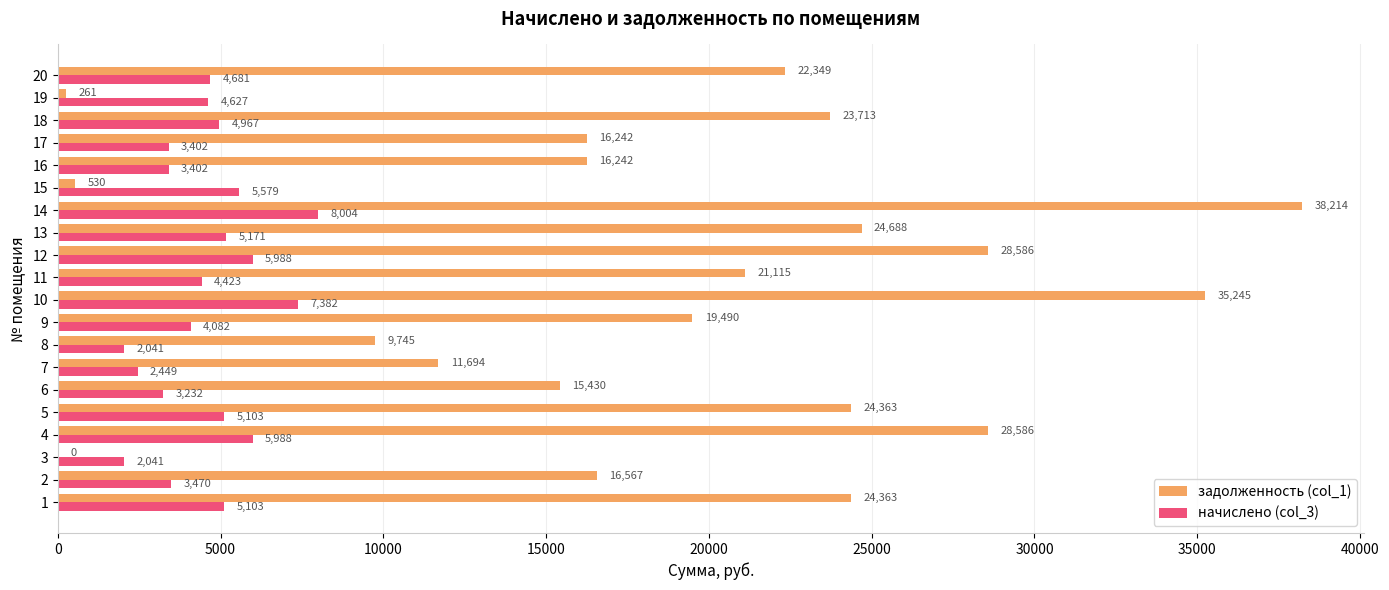

Is the value of начислено (col_3) at 9 greater than the value of задолженность (col_1) at 5?

No